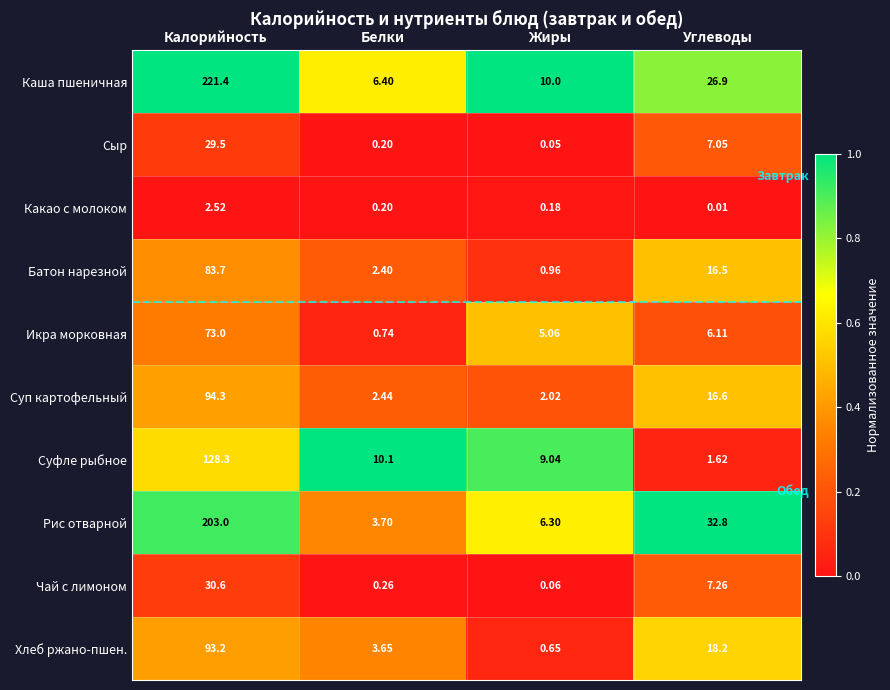

At which label does Суп картофельный reach its peak?

Калорийность